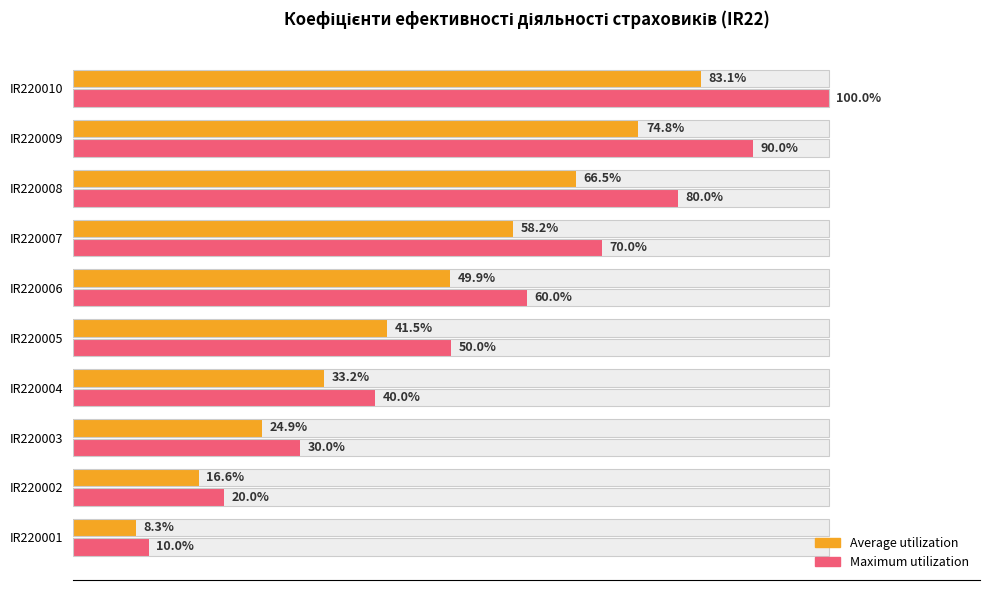

What is the average value of the Average utilization series?

45.7